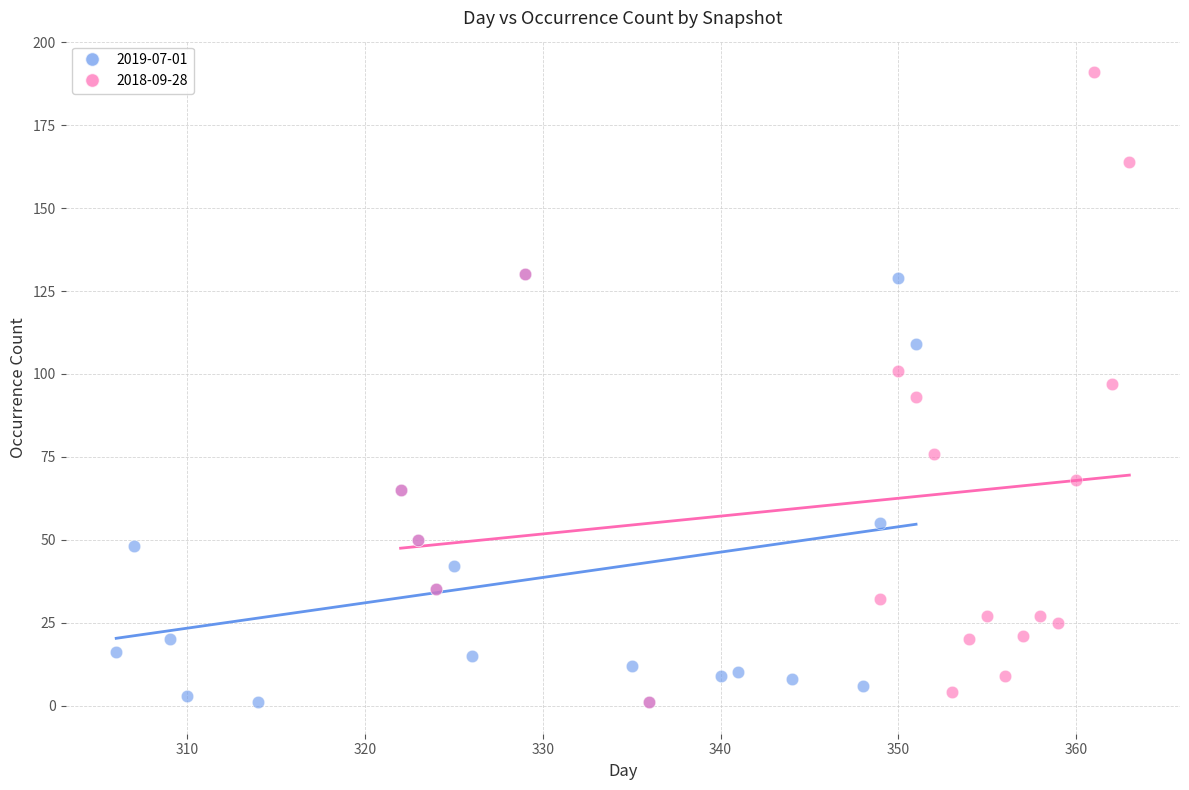

Which series has the widest spread of Y values?

2018-09-28